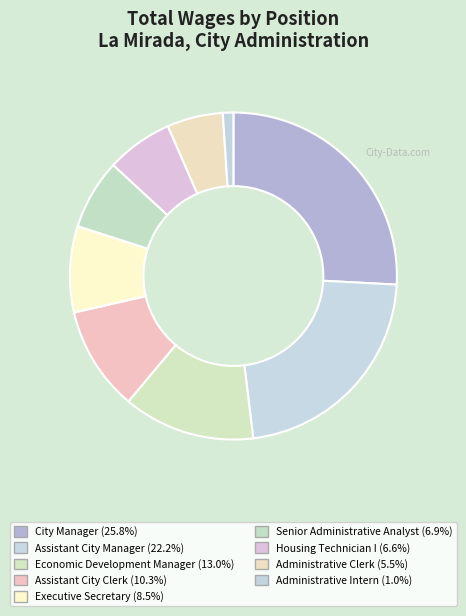

Approximately how many times larger is the value at City Manager compared to Assistant City Manager?

1.2